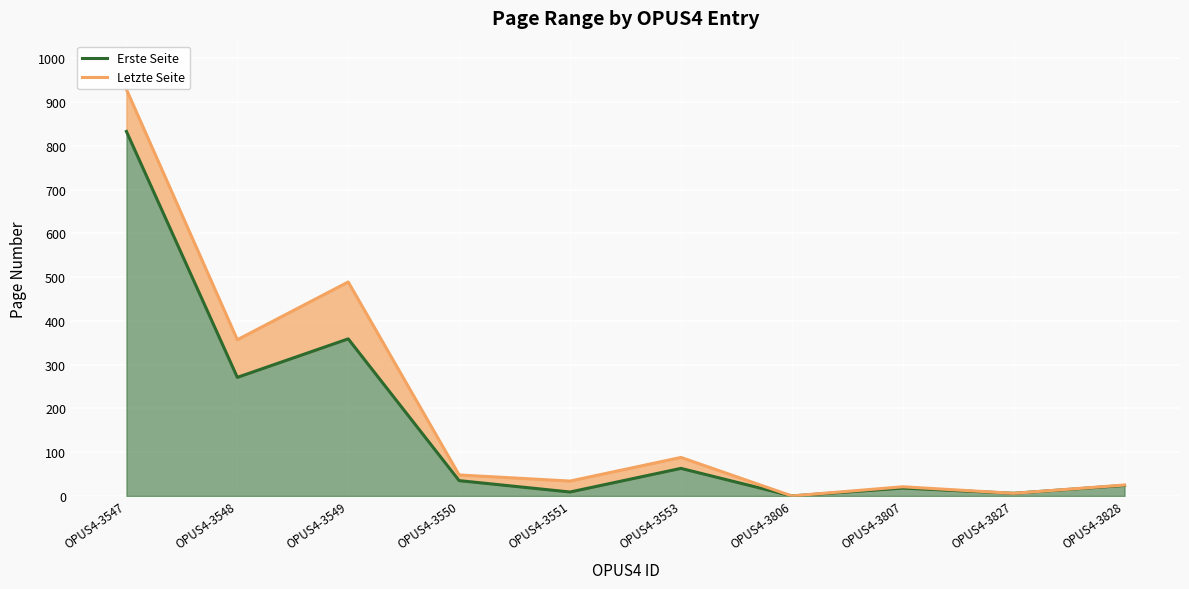

Rank the series at OPUS4-3806 from lowest to highest value.

Erste Seite, Letzte Seite